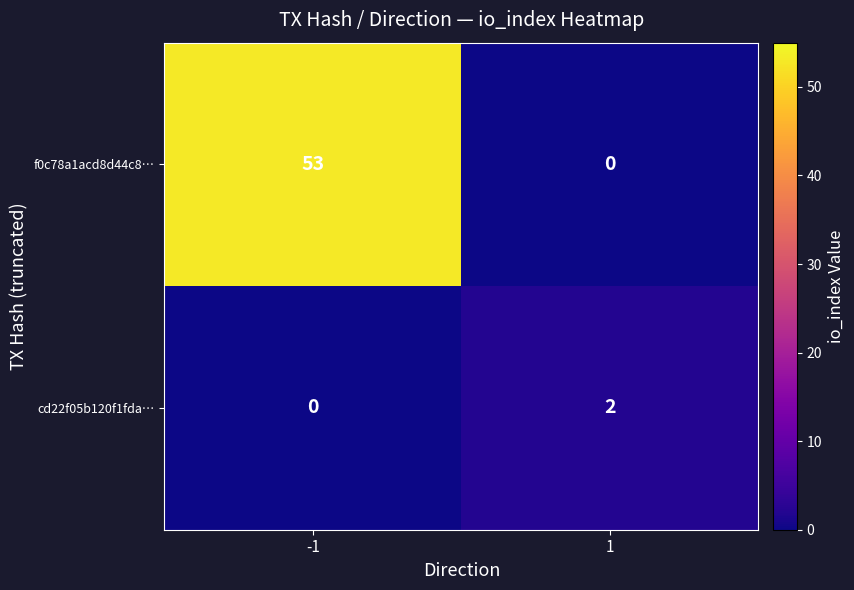

Reading left to right, extract all data points from this chart.

f0c78a1acd8d44c8…: -1=53	1=0
cd22f05b120f1fda…: -1=0	1=2